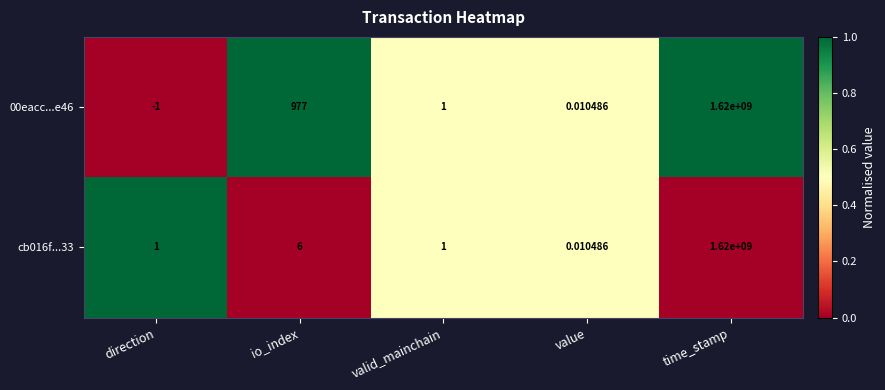

At which category is the sum across all series the highest?

time_stamp